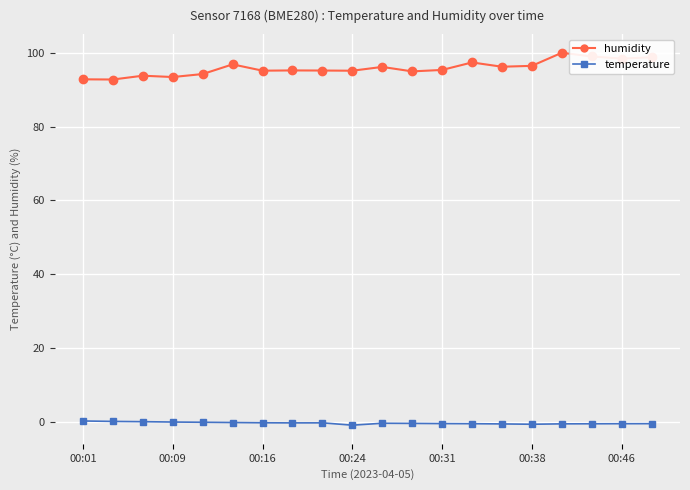

Which series has the largest total across all categories?

humidity